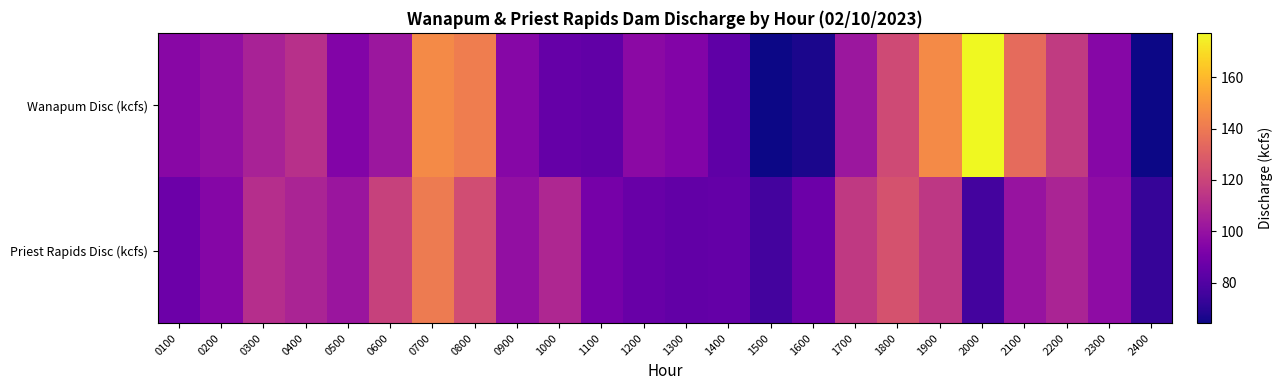

At how many categories does at least one series exceed 67?

24